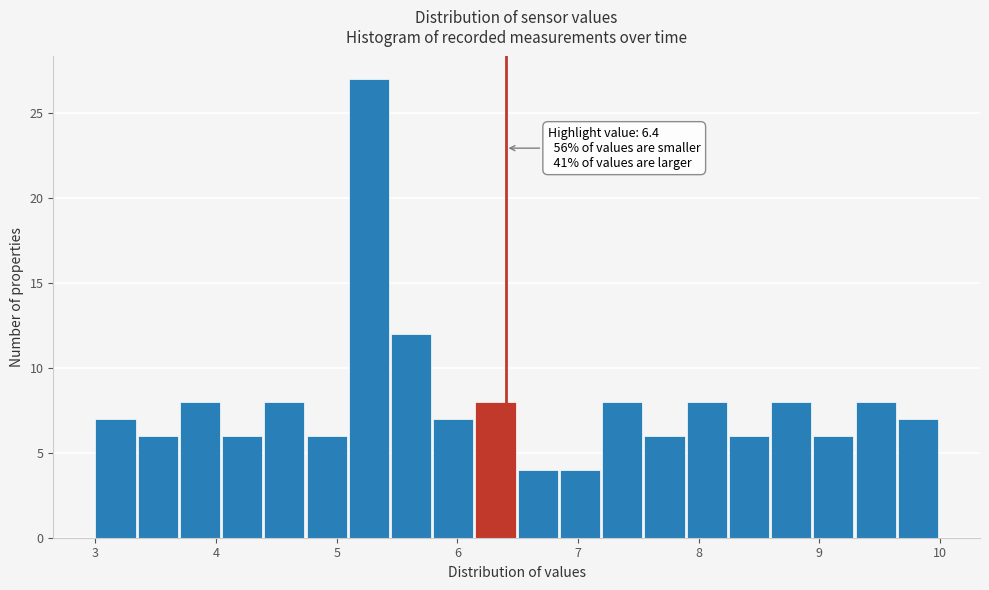

Around what value on the x-axis is the tallest bar? Give the approximate position of its centre, as read against the axis.

5.3